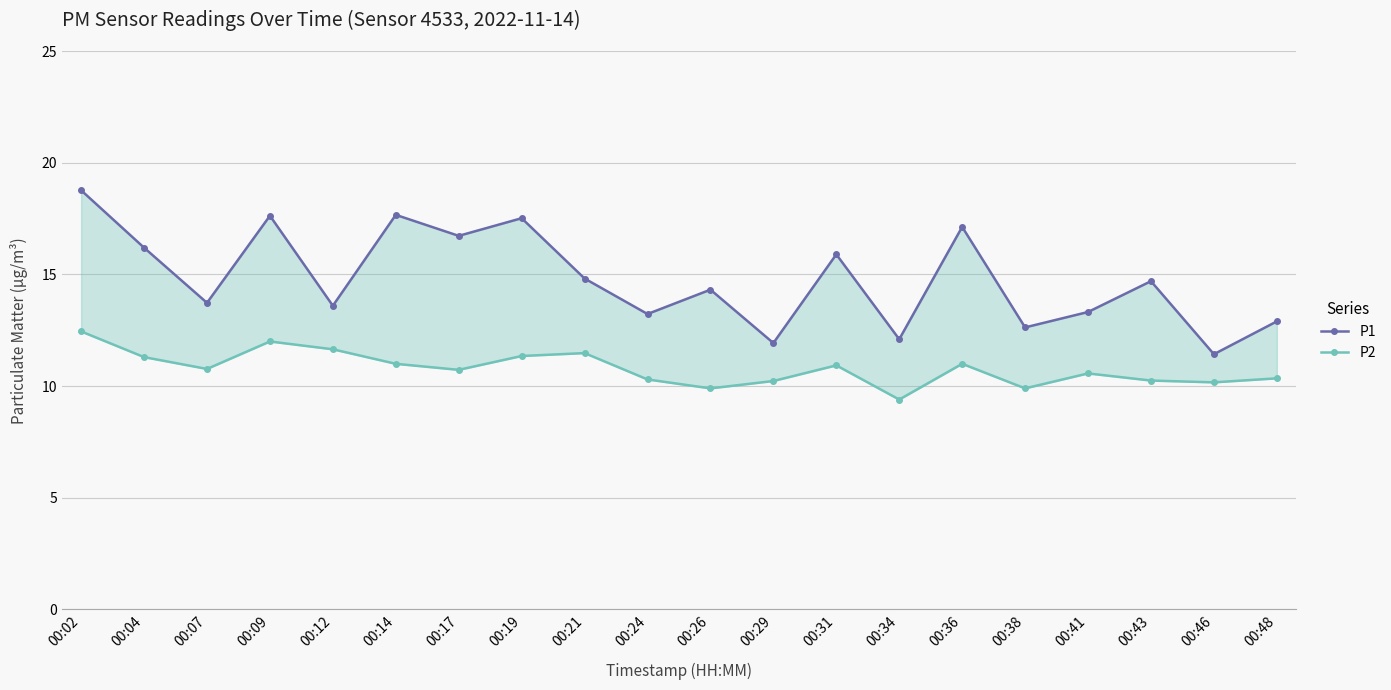

The P1 series shows 13.7 at 00:07. True or false?

True